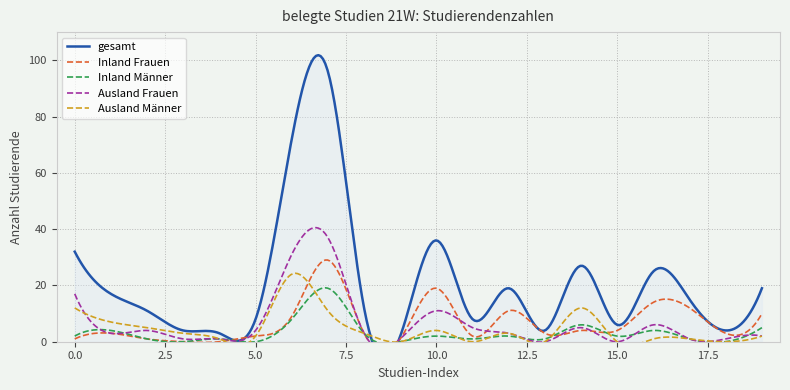

How many positive values does the Inland Männer series have?

16